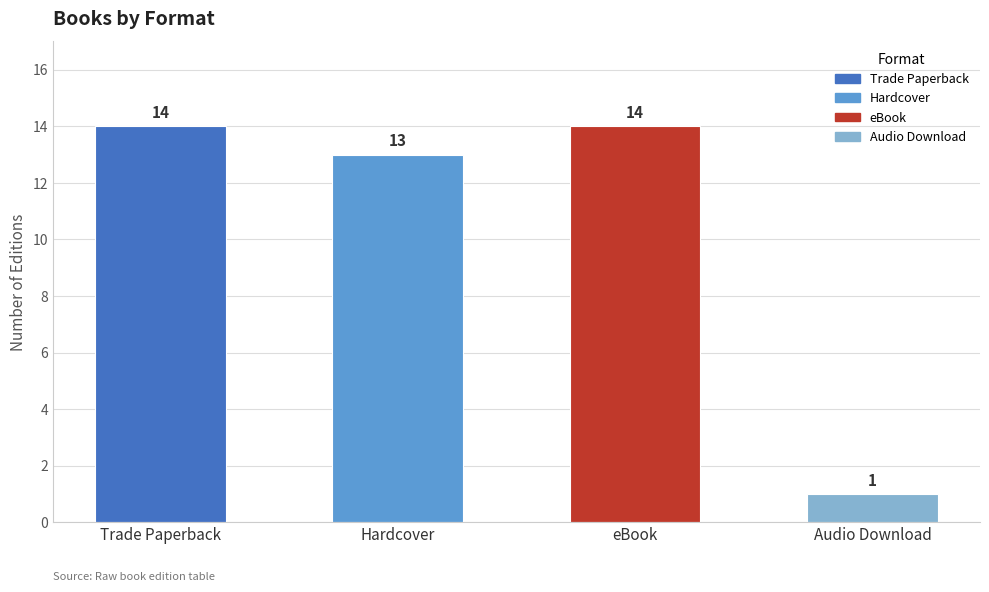

The chart shows a value of 7 at eBook. True or false?

False